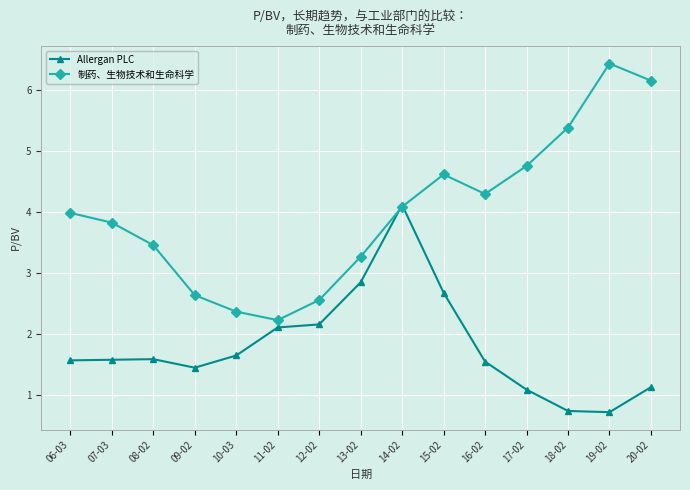

After their last crossing, which series has the higher values: Allergan PLC or 制药、生物技术和生命科学?

制药、生物技术和生命科学